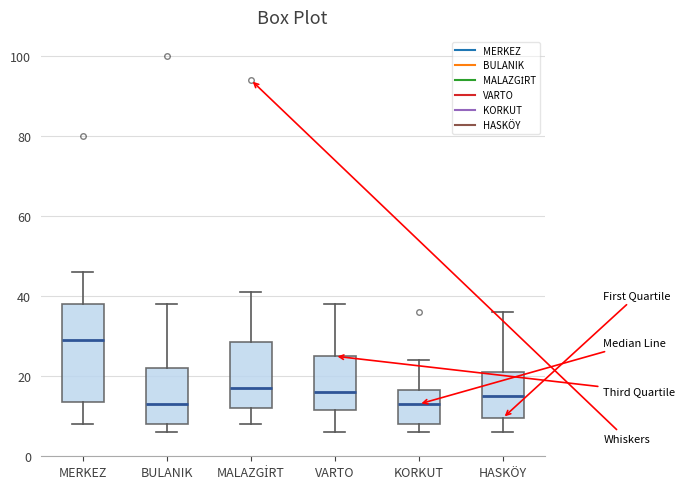

Which box is the tallest, from its lower edge to its upper edge?

MERKEZ